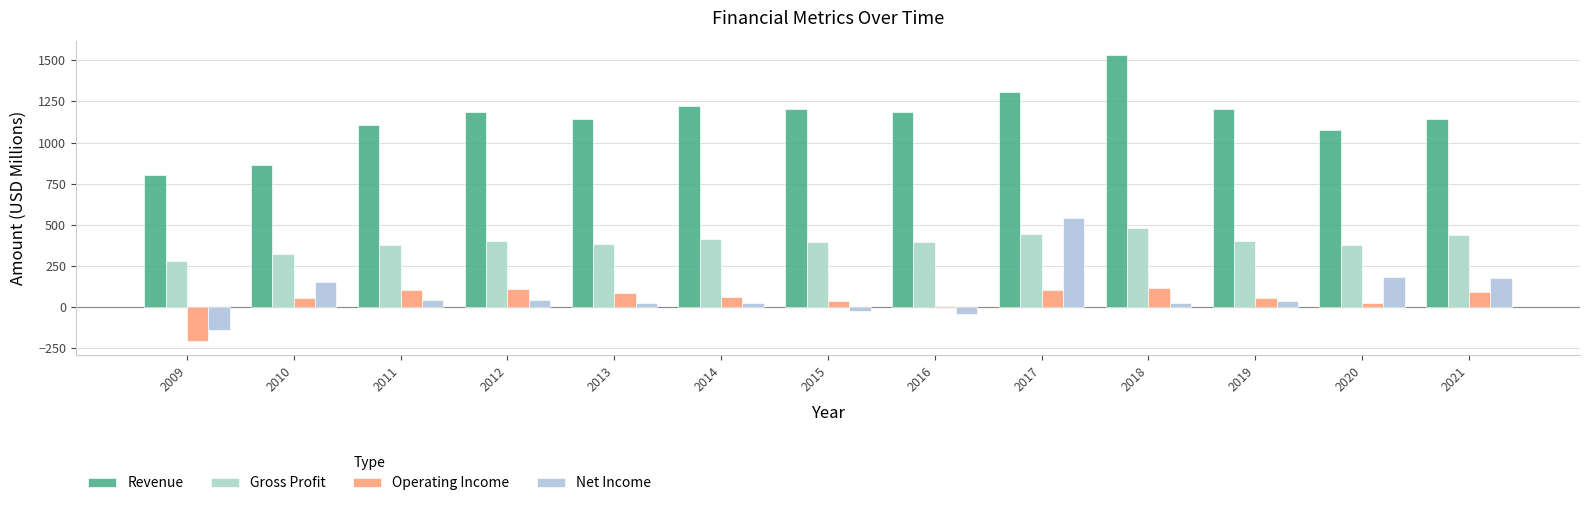

Which category has the lowest value across all series?

2009